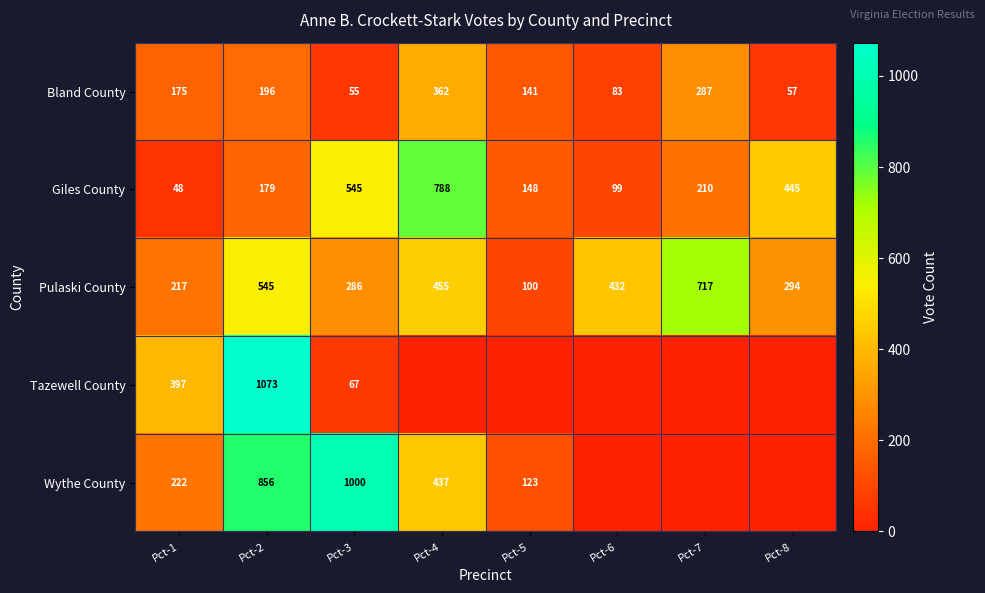

What is the total value across all series at Pct-3?

1953